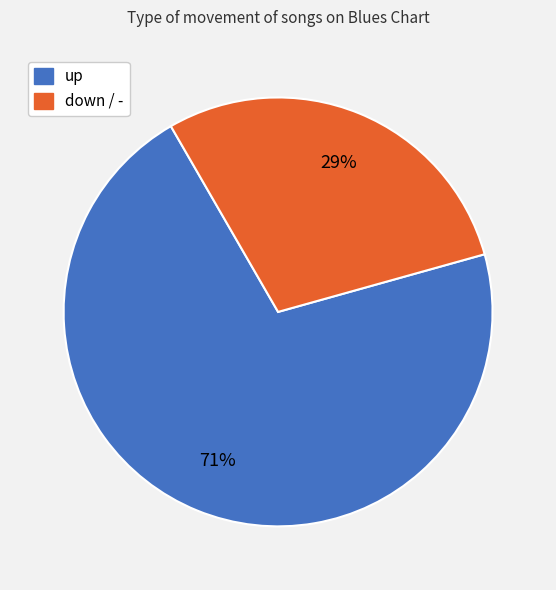

Is there a majority slice in this chart?

Yes